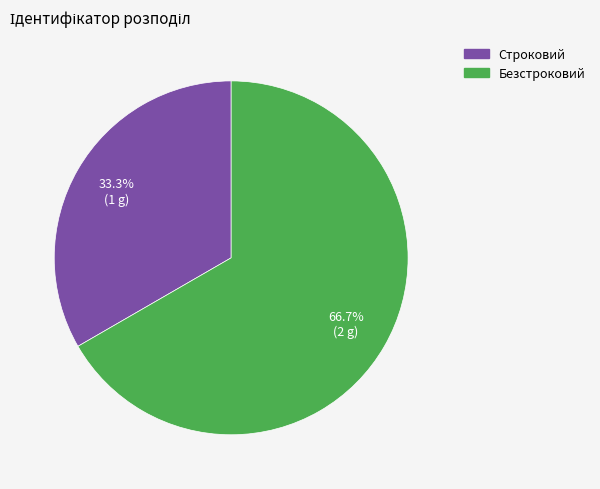

To the nearest percent, what is the average slice percentage?

50%